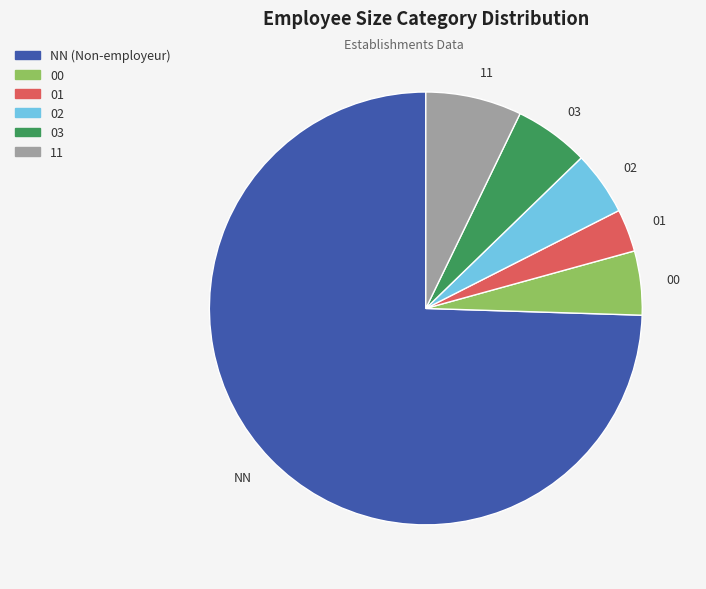

Does any single category account for the majority?

Yes